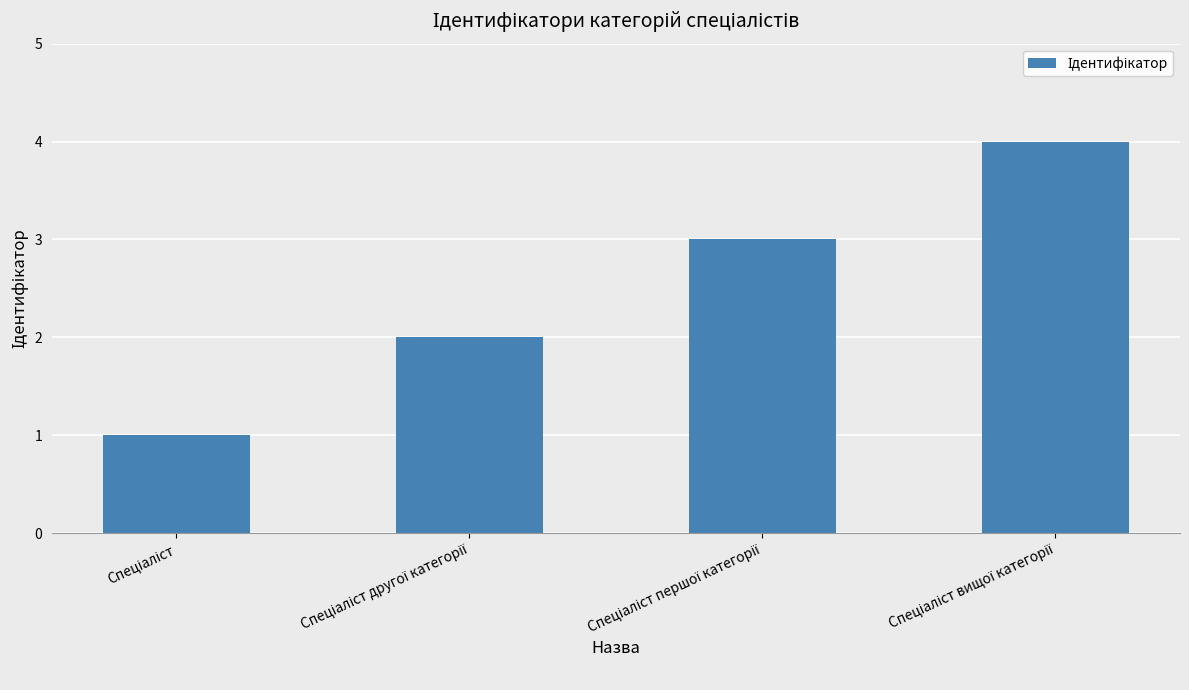

What is the sum of all values?

10